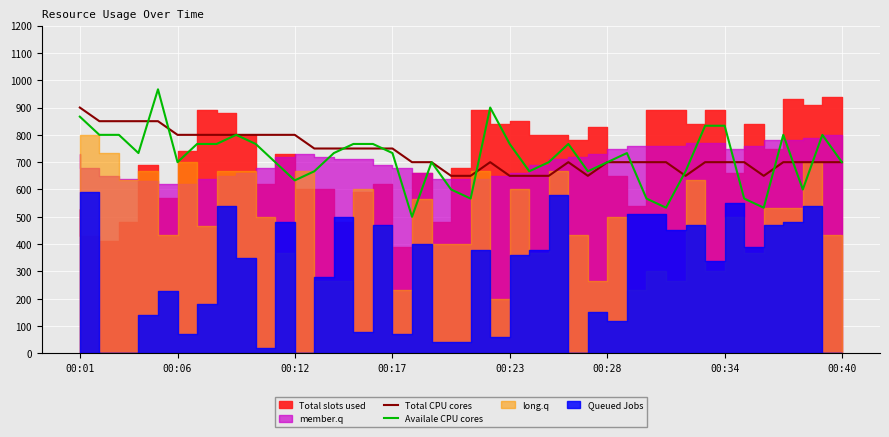

What value does the Availale CPU cores series have at 38?

800.0